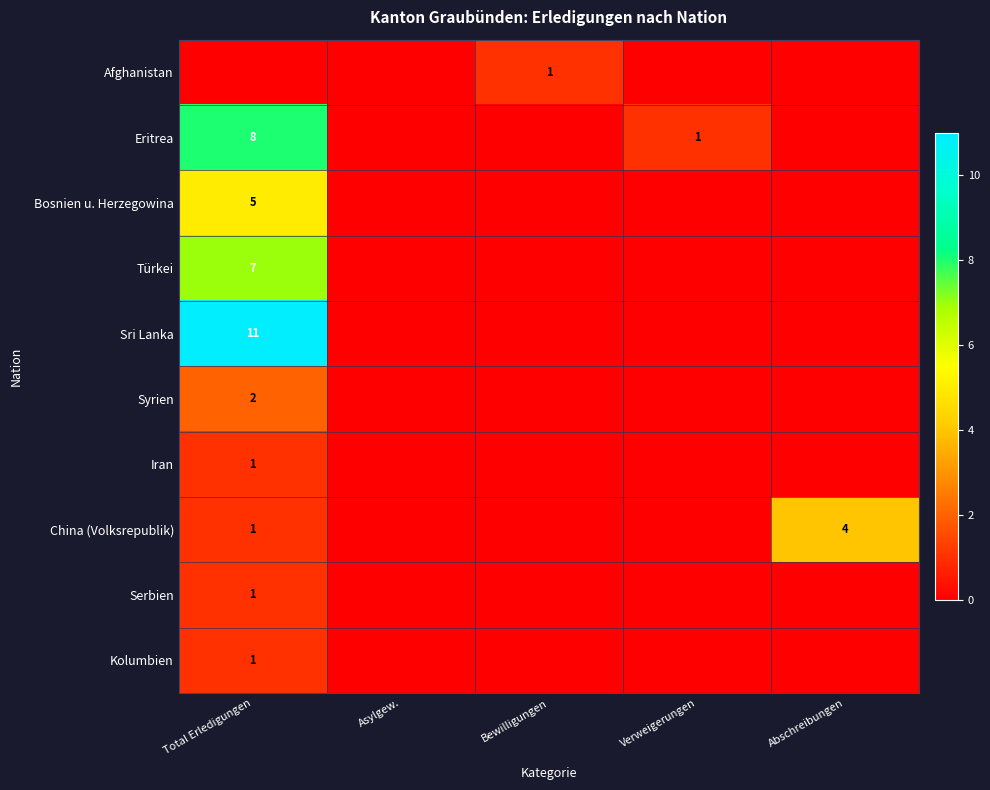

True or false: Türkei has a value of 3 at Total Erledigungen.

False